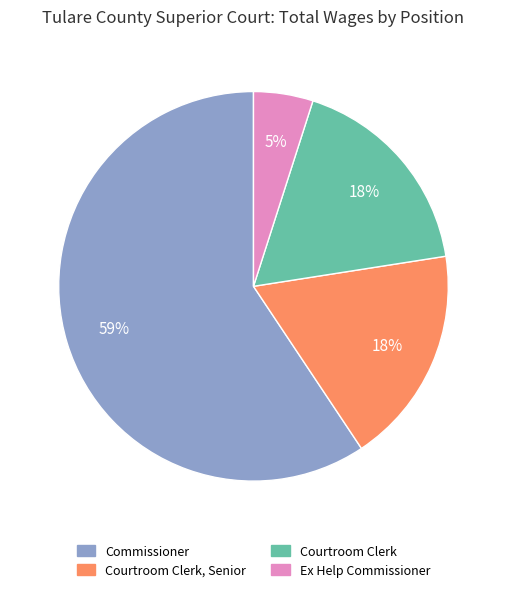

To the nearest percent, what is the difference between the largest and smallest slice percentages?

54%